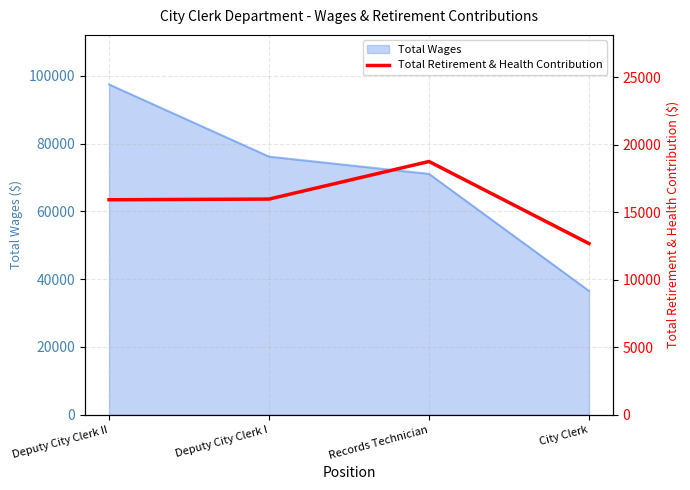

What is the label of the 3rd point from the right?

Deputy City Clerk I